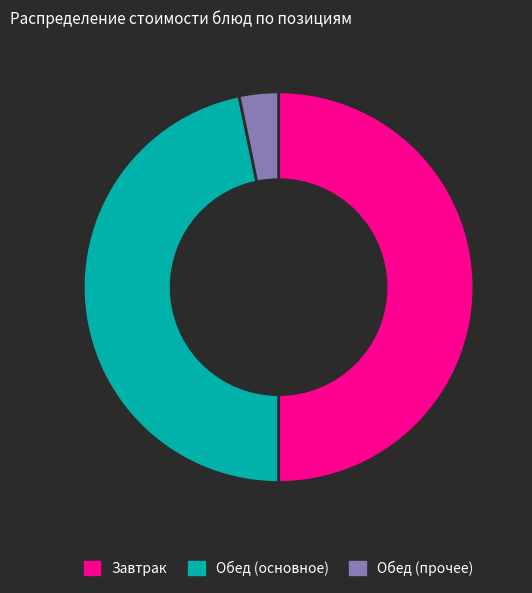

Which category has the biggest portion of the pie?

Завтрак